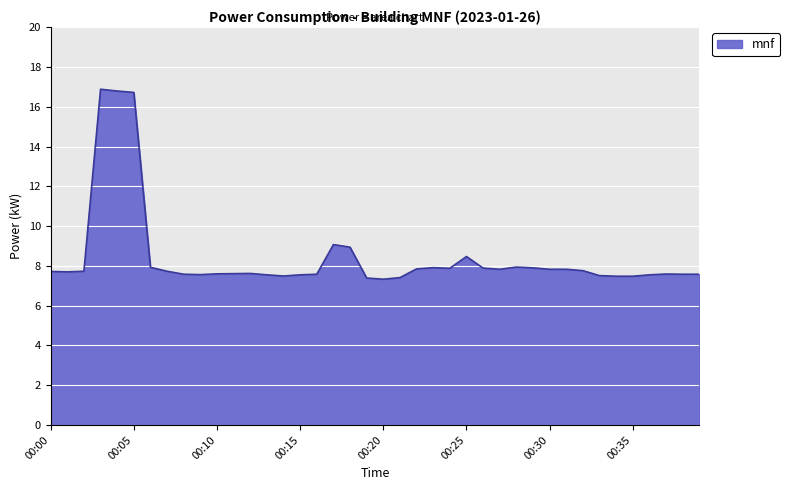

What is the smallest value displayed?

7.3